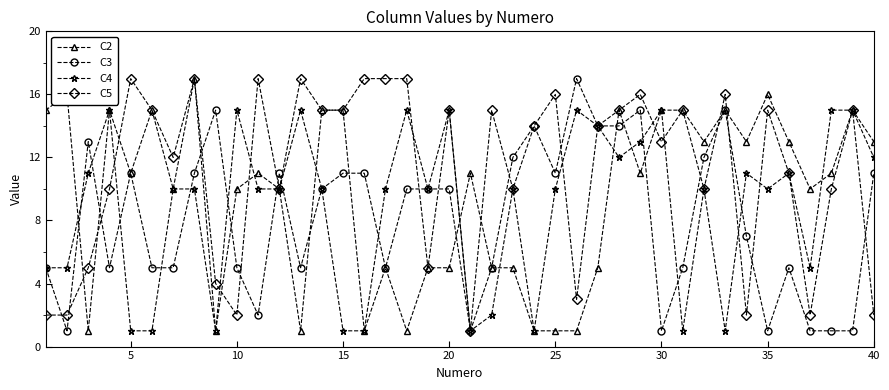

What is the sum of all C2 values?

384